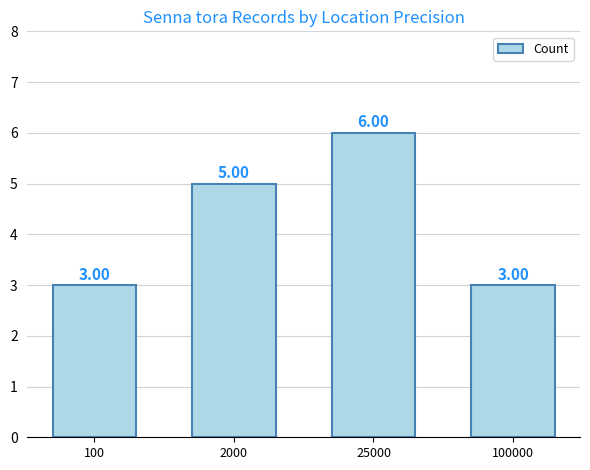

How many data points does each series have?

4